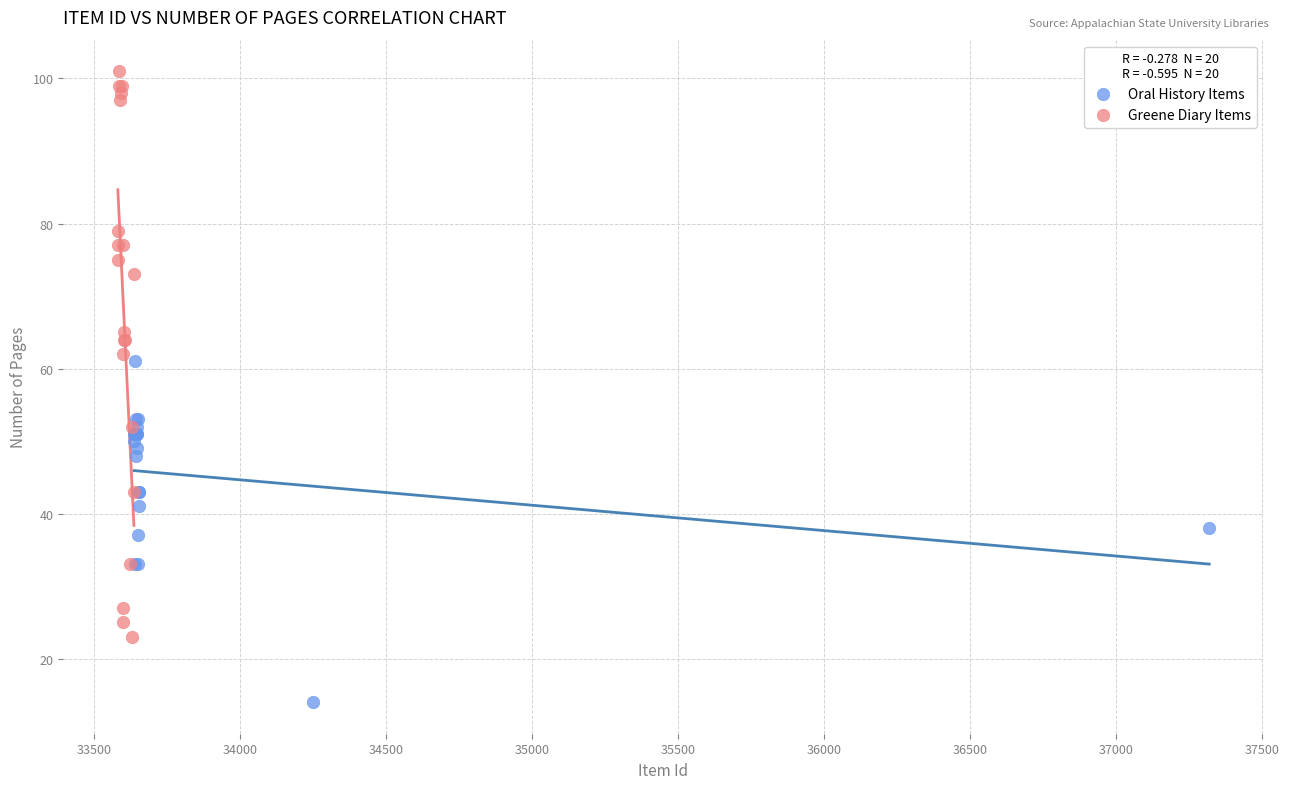

What are all the series names shown in the legend?

Oral History Items, Greene Diary Items